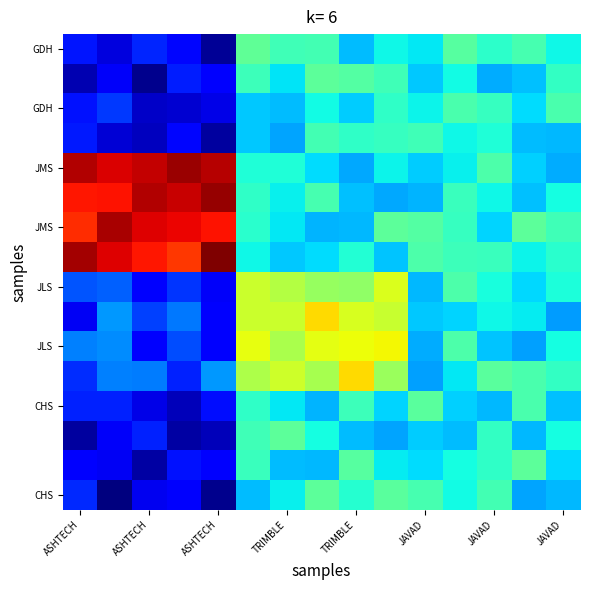

At how many categories does at least one series exceed 0?

15